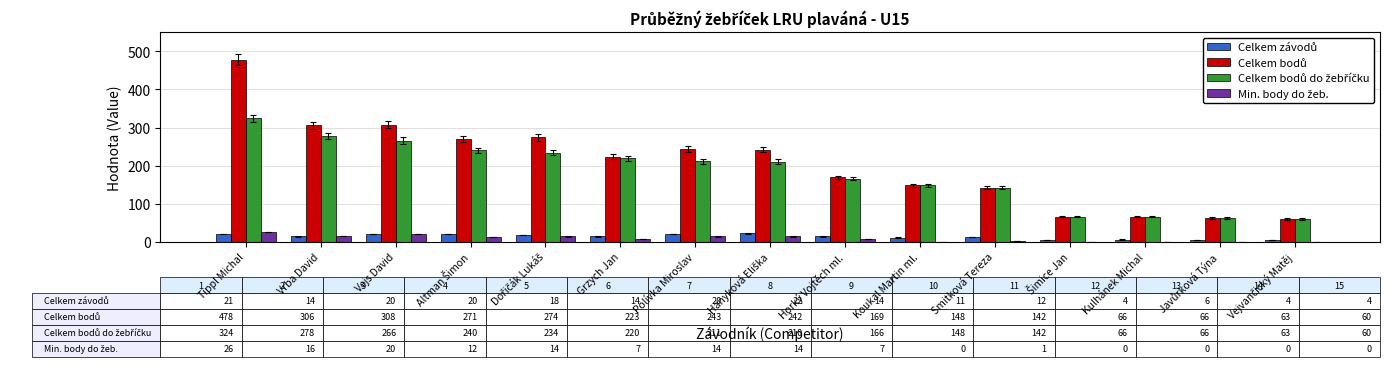

At which category is the sum across all series the highest?

Tippl Michal